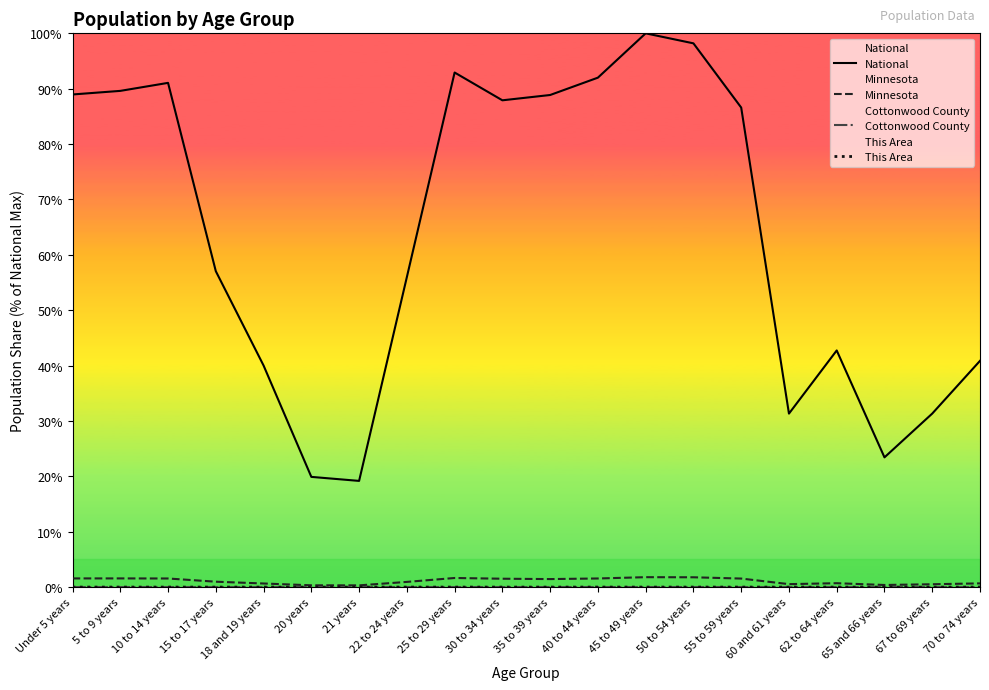

What is the label of the 17th point from the right?

15 to 17 years